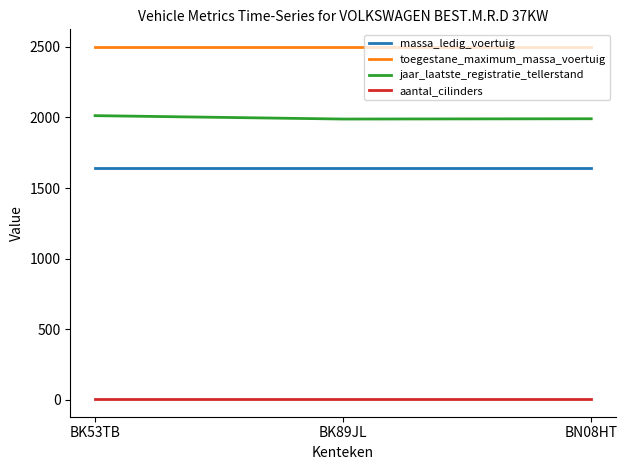

How many distinct data groups are displayed?

4